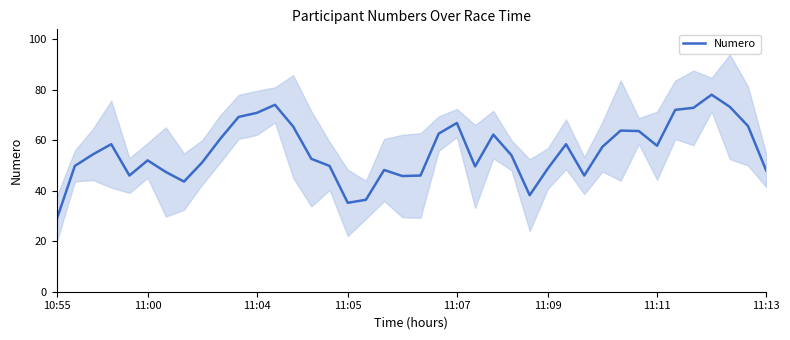

True or false: there are more than 1 points higher than both neighbors.

True